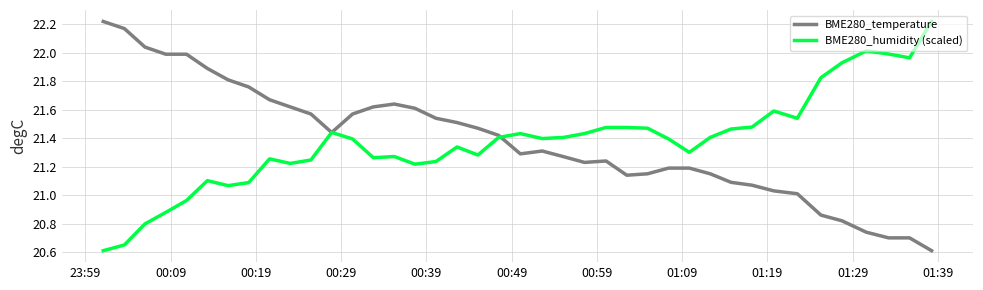

What is the lowest value of the BME280_temperature series?

20.6